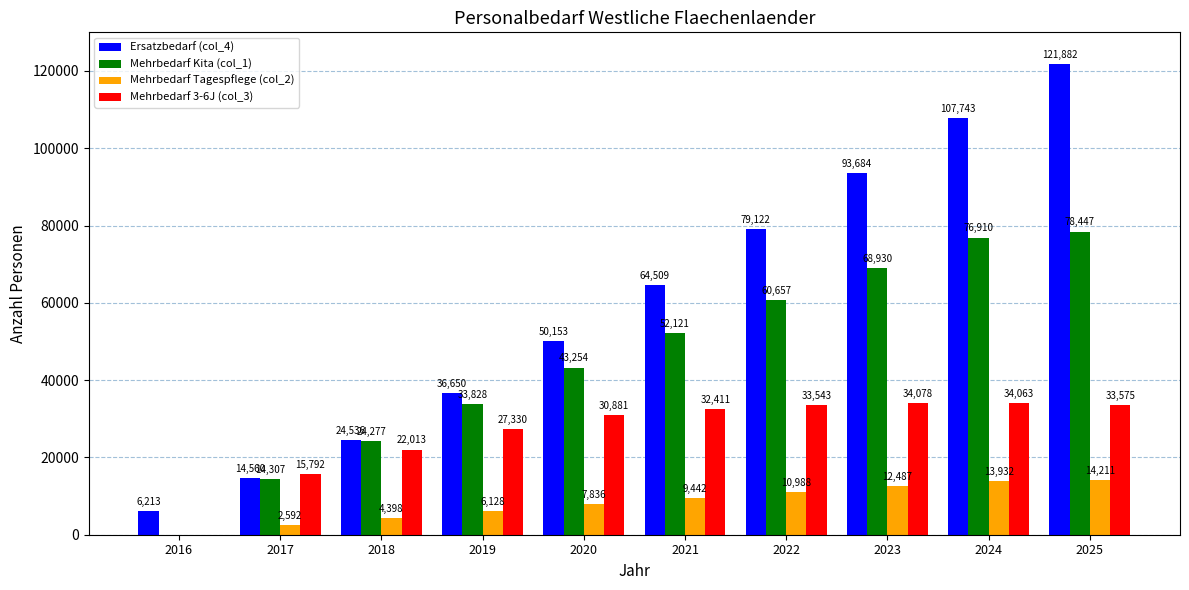

Are the bars grouped side by side (vs. stacked)?

Yes